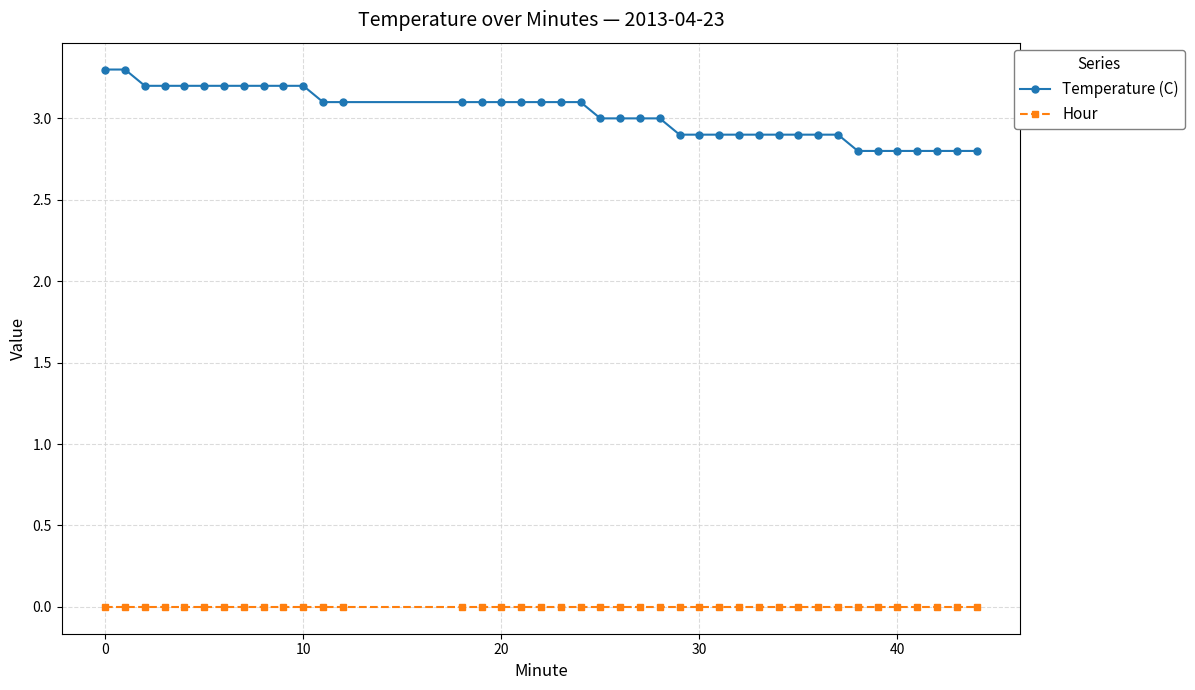

What are all the series names shown in the legend?

Temperature (C), Hour